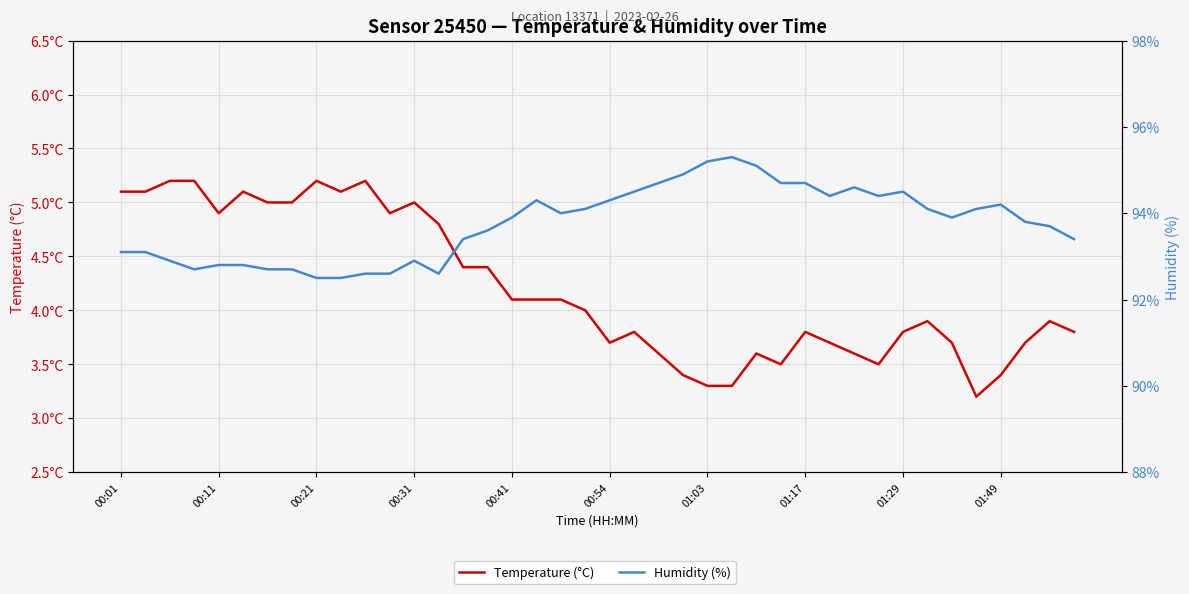

What value does the Humidity (%) series have at 35?

94.1